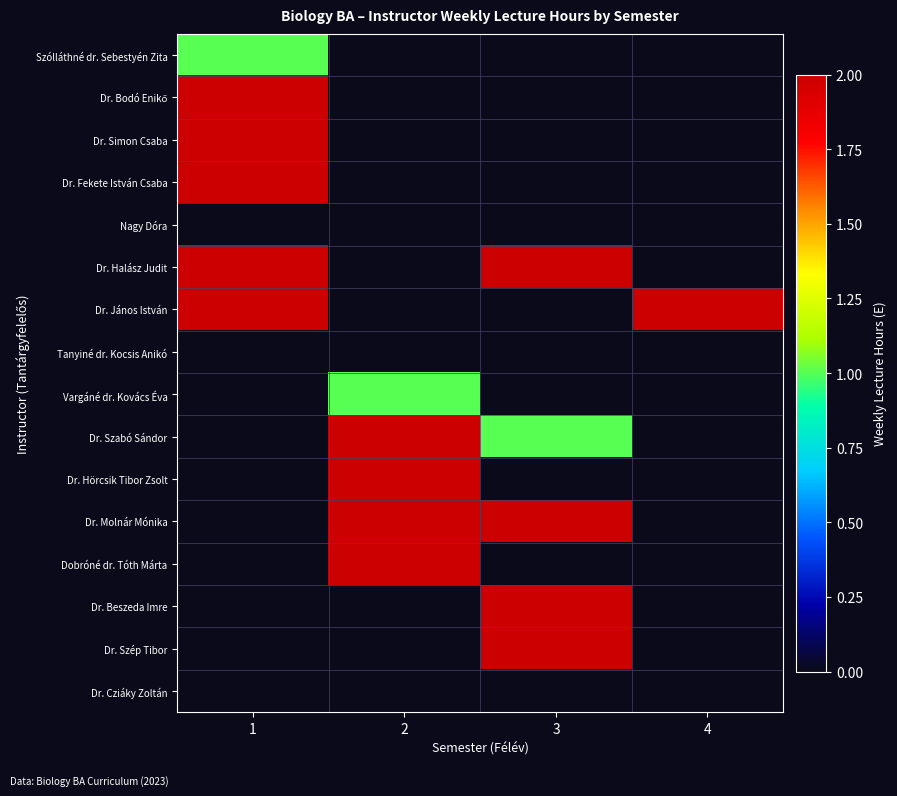

What is the spread (max minus min) of values at 1?

1.0